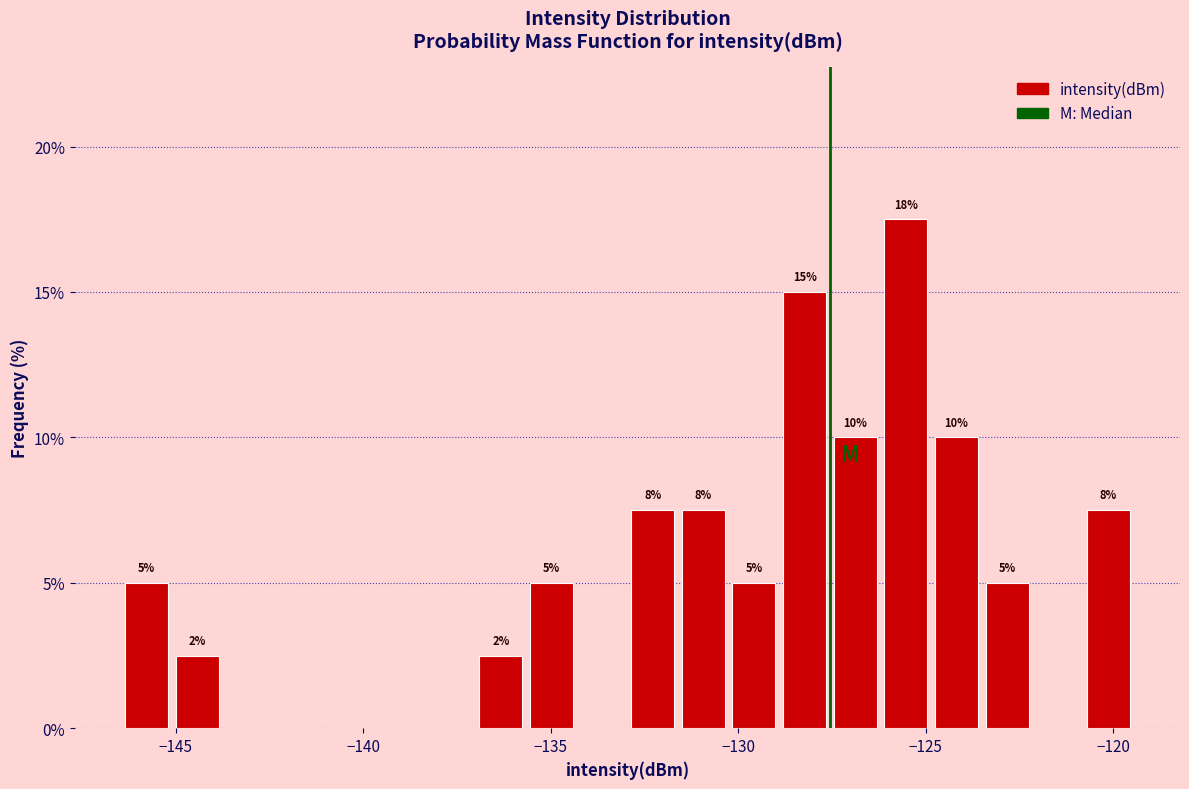

Read against the x-axis, roughly where is the centre of the tallest bar?

-125.5